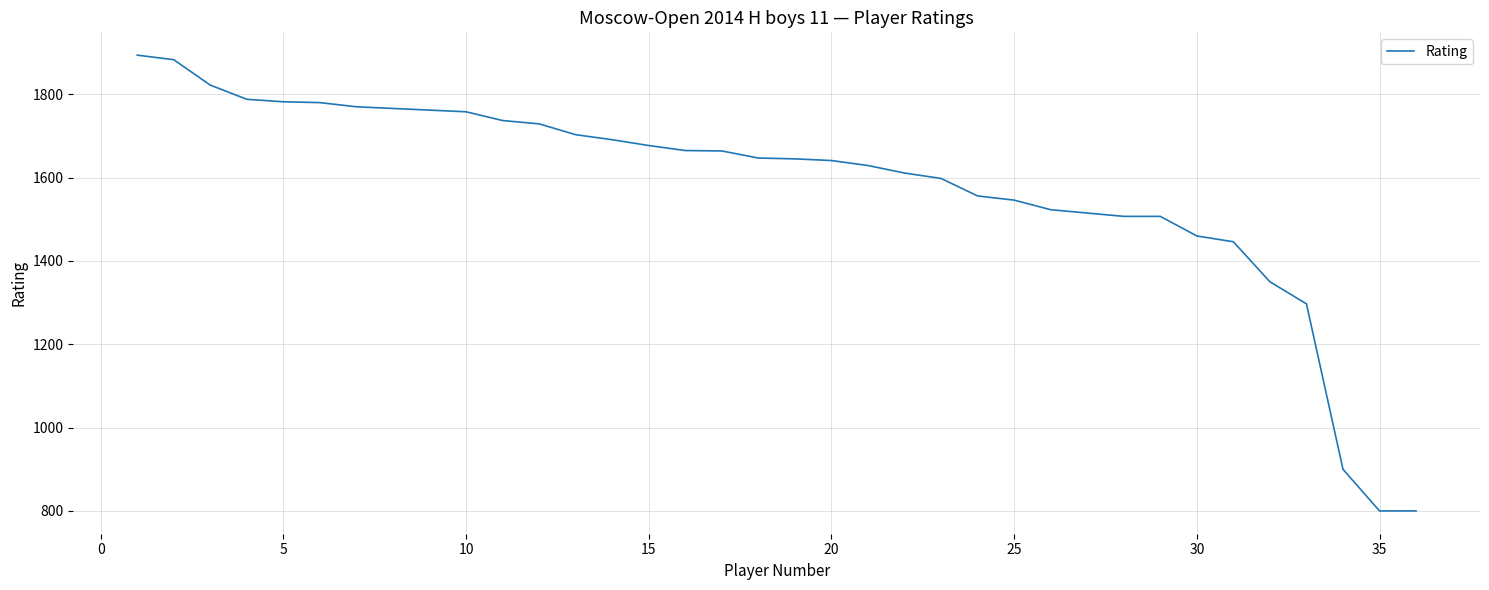

What is the smallest value displayed?

800